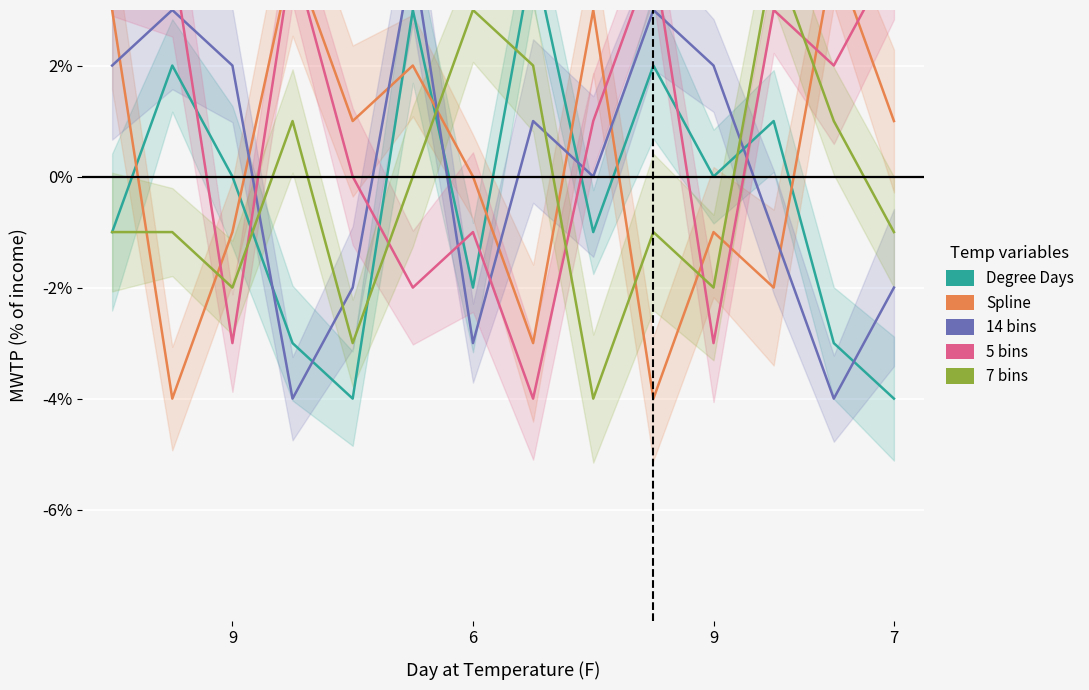

Read the 7 bins value at 4.

-3